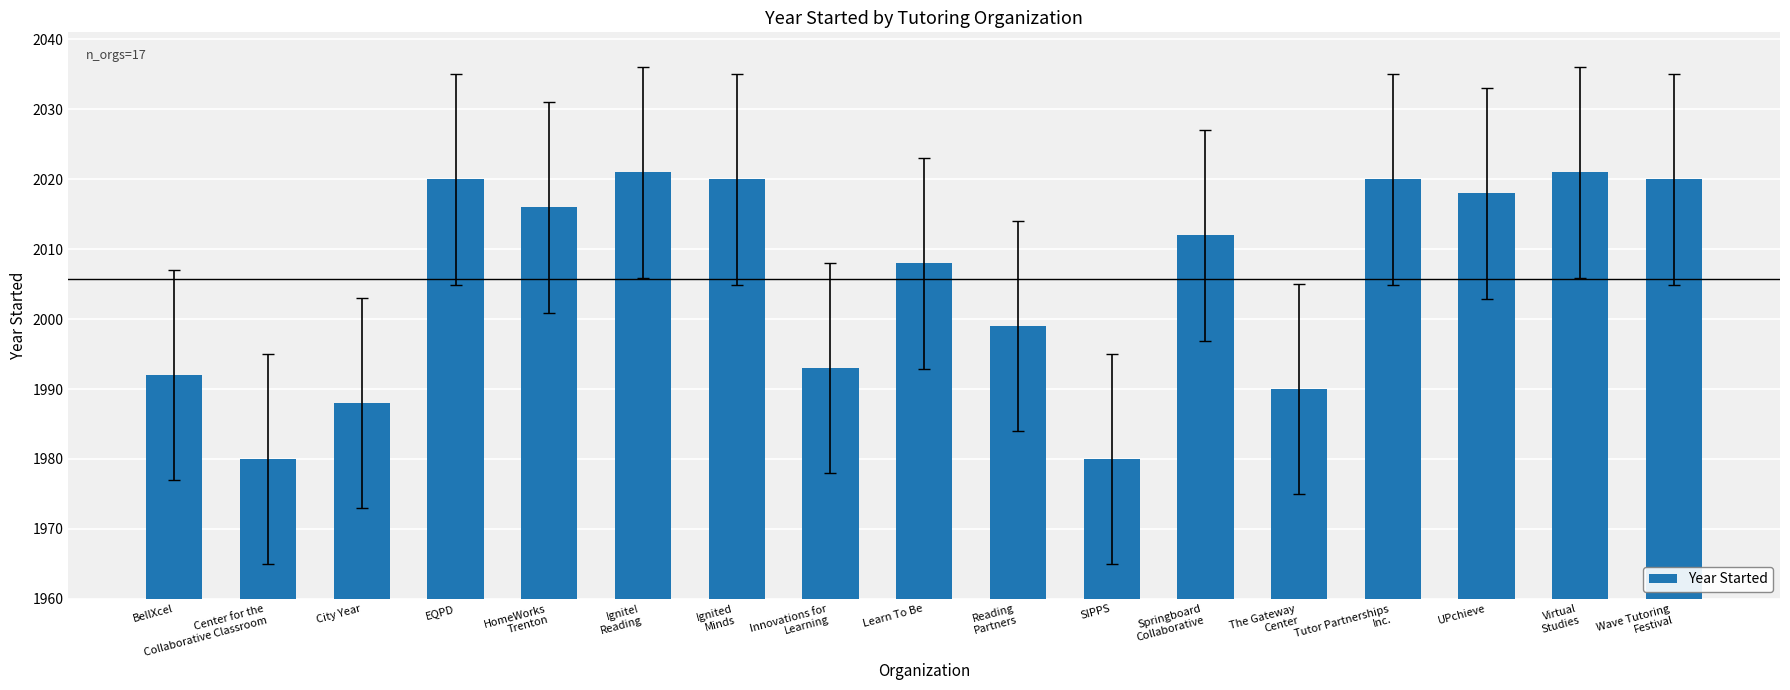

Read the value at EQPD.

2020